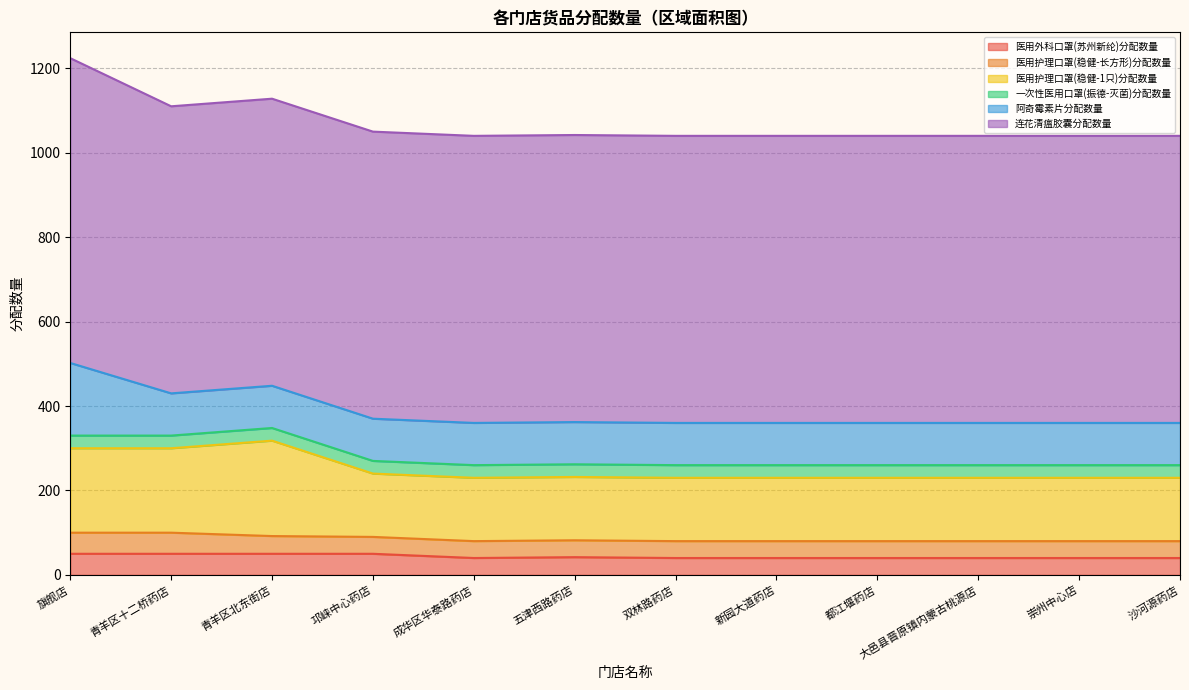

What is the difference between the second highest and minimum values in the 医用护理口罩(稳健-1只)分配数量 series?

50